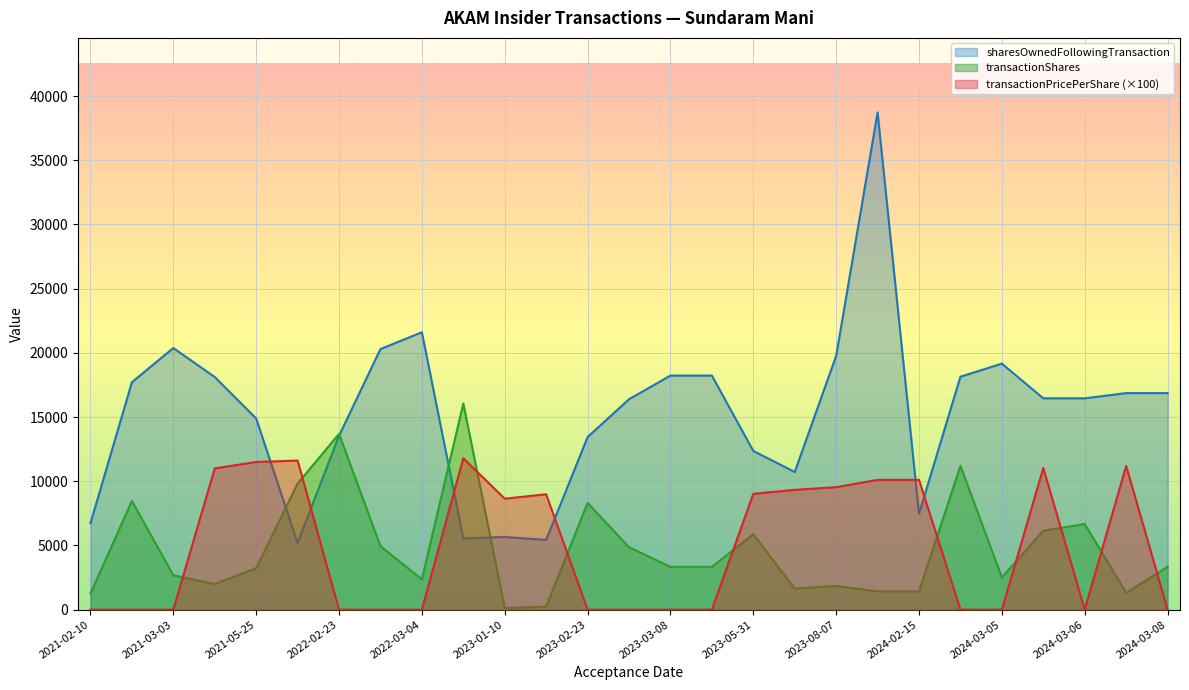

Rank the series by their maximum value, from highest to lowest.

sharesOwnedFollowingTransaction, transactionShares, transactionPricePerShare (×100)